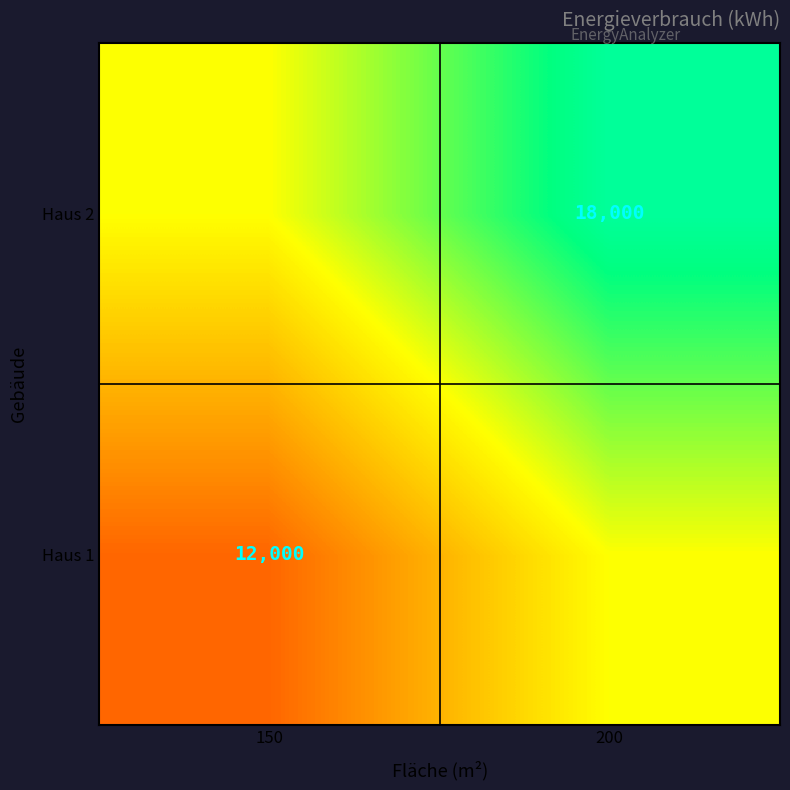

Count the number of categories in the chart.

2